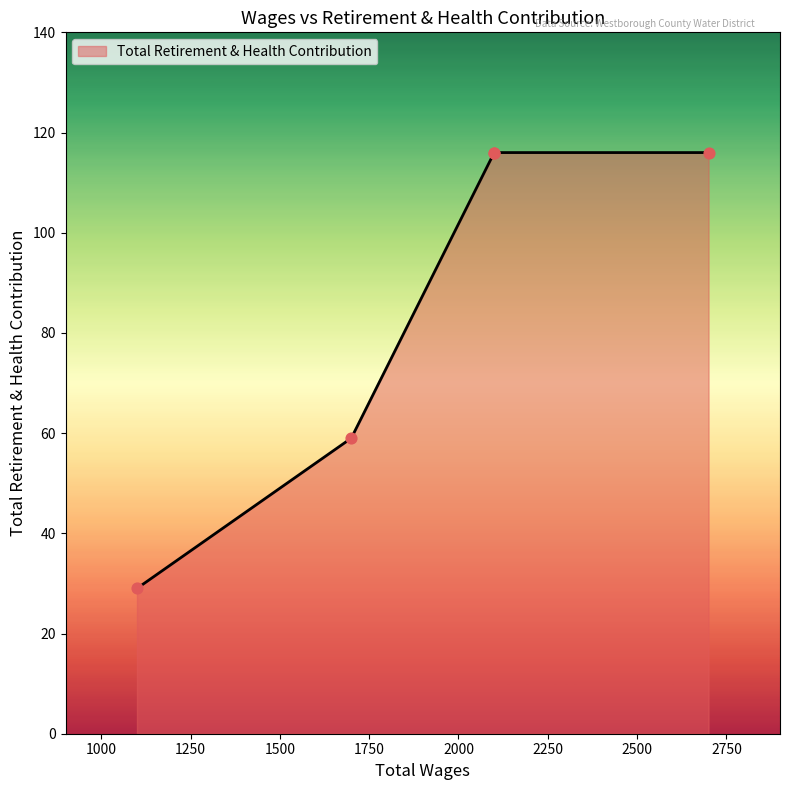

Which has a higher value, 2700.0 or 2100.0?

2700.0